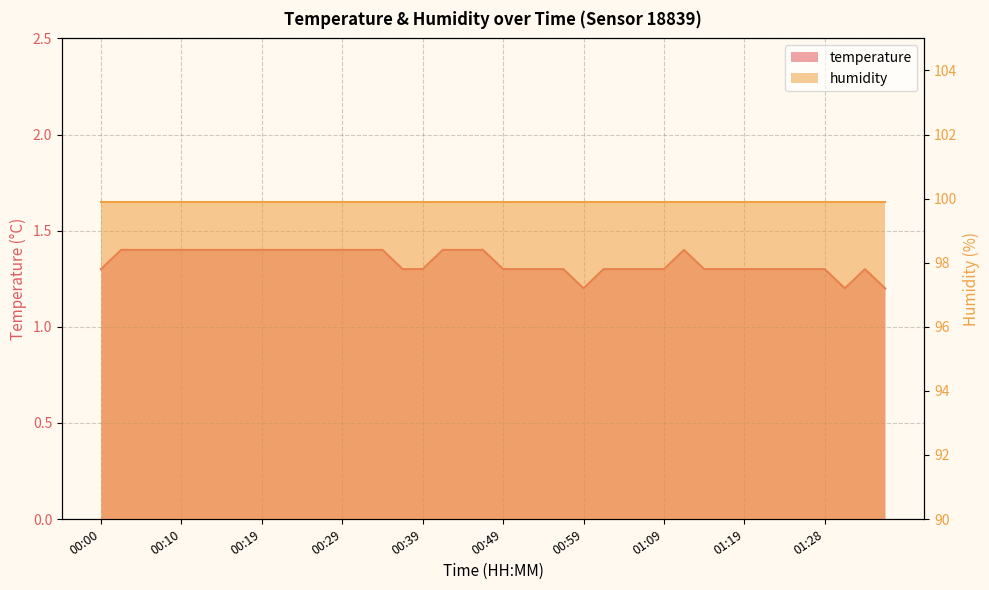

What is the difference between the maximum and minimum values?

0.2